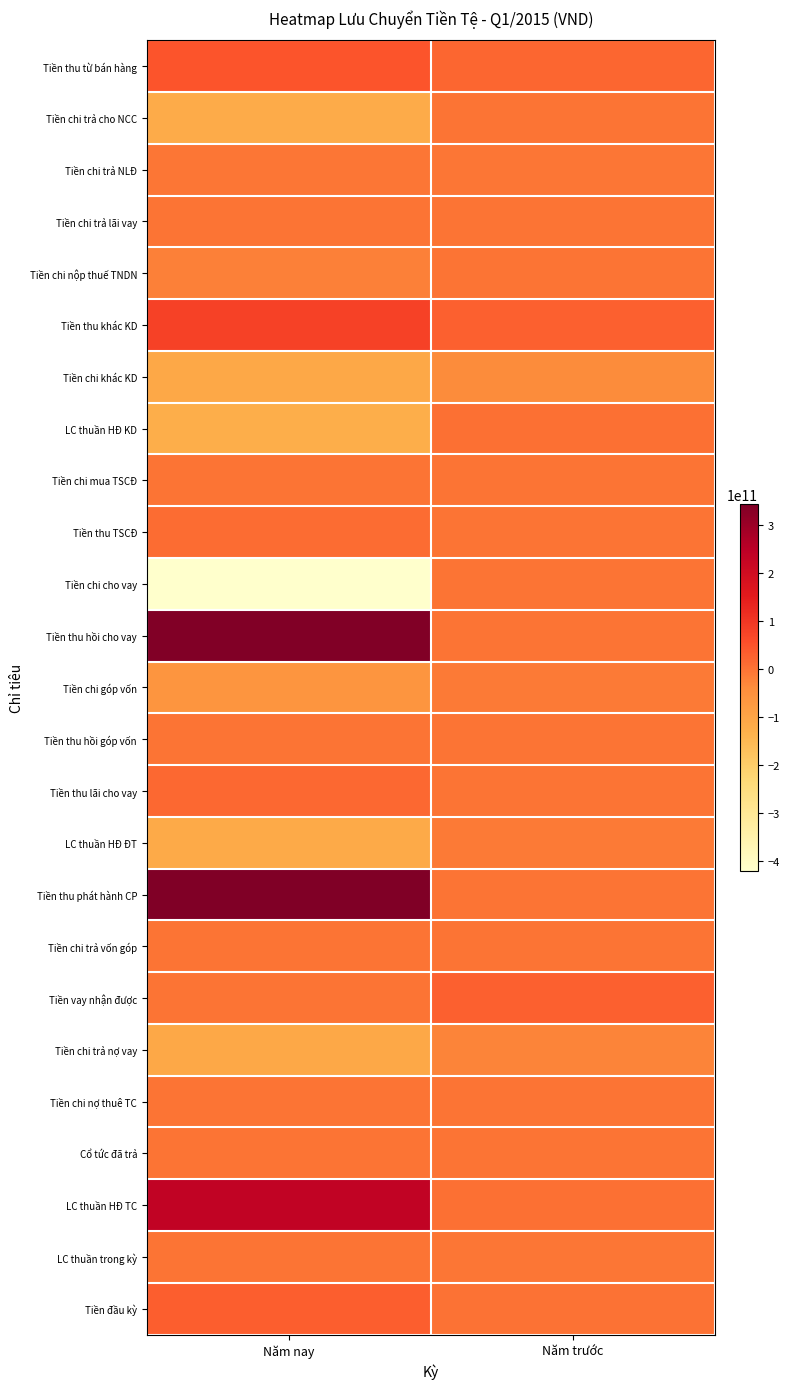

Which series has the largest total across all categories?

Tiền thu phát hành CP